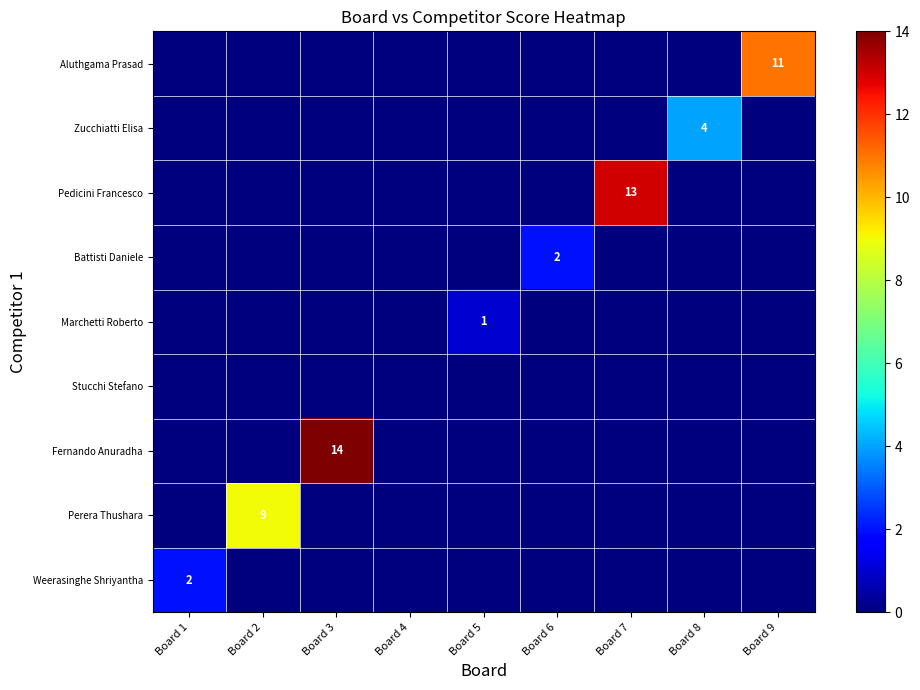

True or false: Aluthgama Prasad has a value of 11 at Board 9.

True